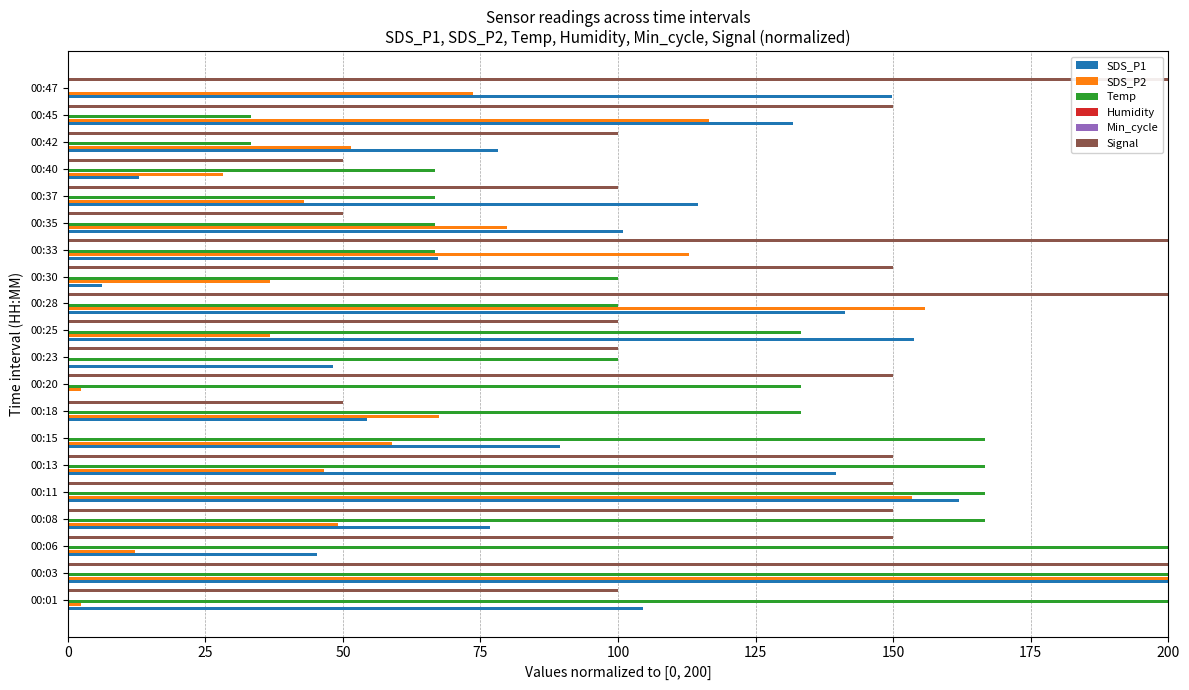

Reading left to right, transcribe all the data shown in this chart.

SDS_P1: 104.6	200.0	45.3	76.8	161.9	139.5	89.4	54.4	0.0	48.1	153.9	141.3	6.3	67.3	100.9	114.6	12.9	78.2	131.8	149.9
SDS_P2: 2.5	200.0	12.3	49.1	153.4	46.6	58.9	67.5	2.5	0.0	36.8	155.8	36.8	112.9	79.8	42.9	28.2	51.5	116.6	73.6
Temp: 200.0	200.0	200.0	166.7	166.7	166.7	166.7	133.3	133.3	100.0	133.3	100.0	100.0	66.7	66.7	66.7	66.7	33.3	33.3	0.0
Humidity: 0.1	0.1	0.1	0.1	0.1	0.1	0.1	0.1	0.1	0.1	0.1	0.1	0.1	0.1	0.1	0.1	0.1	0.1	0.1	0.1
Min_cycle: 0.1	0.1	0.1	0.1	0.1	0.1	0.1	0.1	0.1	0.1	0.1	0.1	0.1	0.1	0.1	0.1	0.1	0.1	0.1	0.1
Signal: 100.0	200.0	150.0	150.0	150.0	150.0	0.0	50.0	150.0	100.0	100.0	200.0	150.0	200.0	50.0	100.0	50.0	100.0	150.0	200.0